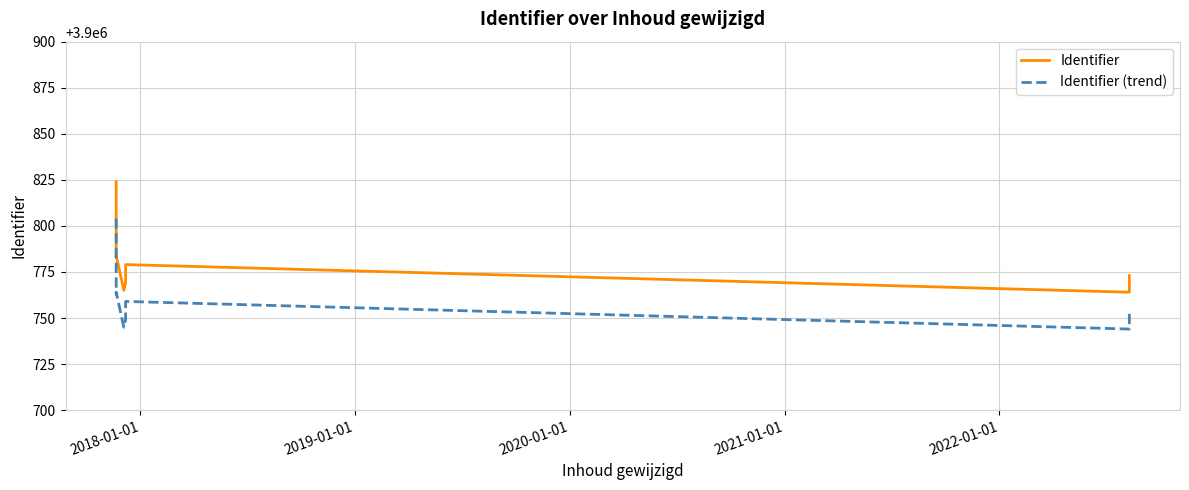

The Identifier series shows 1553005 at 2019-01-01. True or false?

False